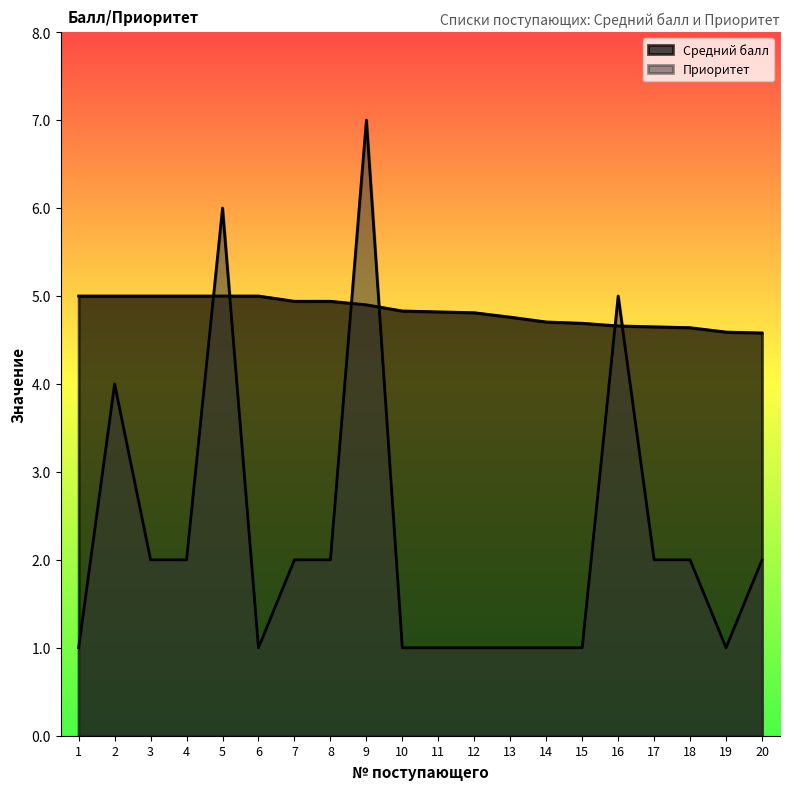

Is it true that Приоритет equals 4.0 at 2?

True